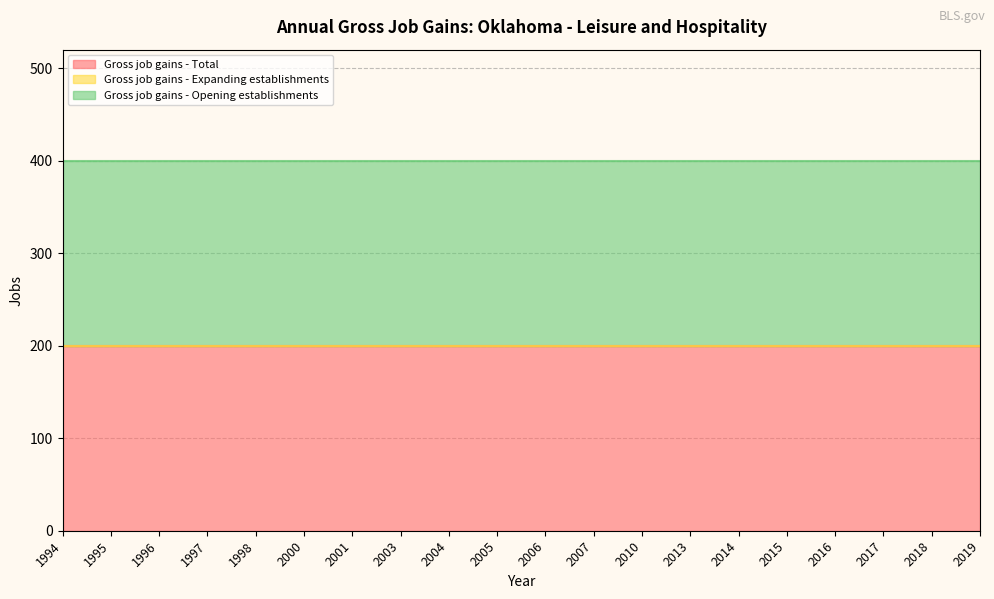

At how many categories does at least one series exceed 38?

20